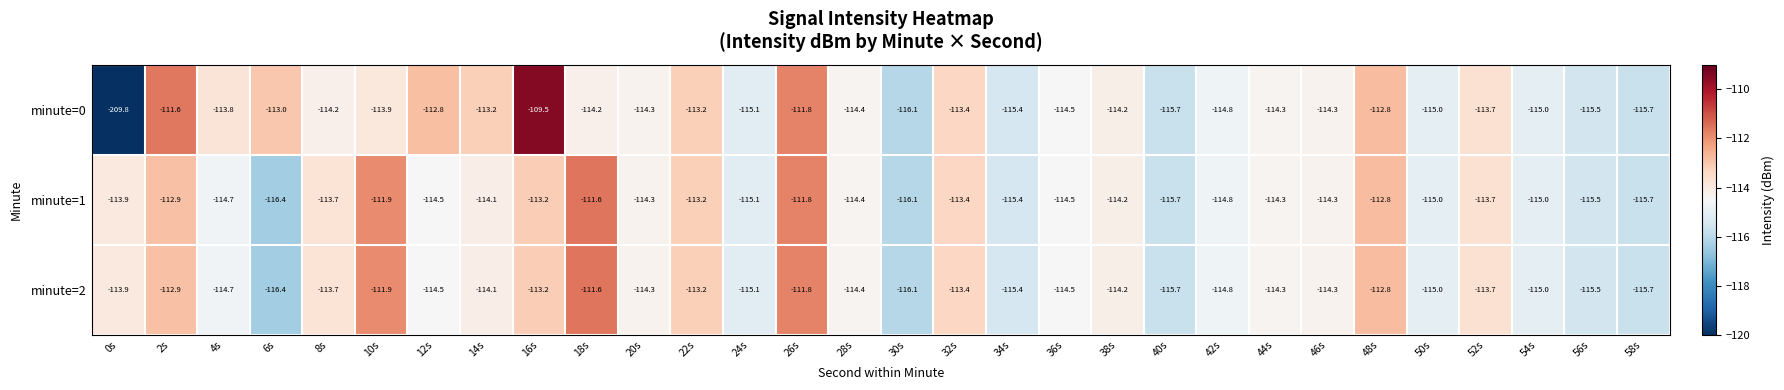

Which series has the widest spread of values?

minute=0